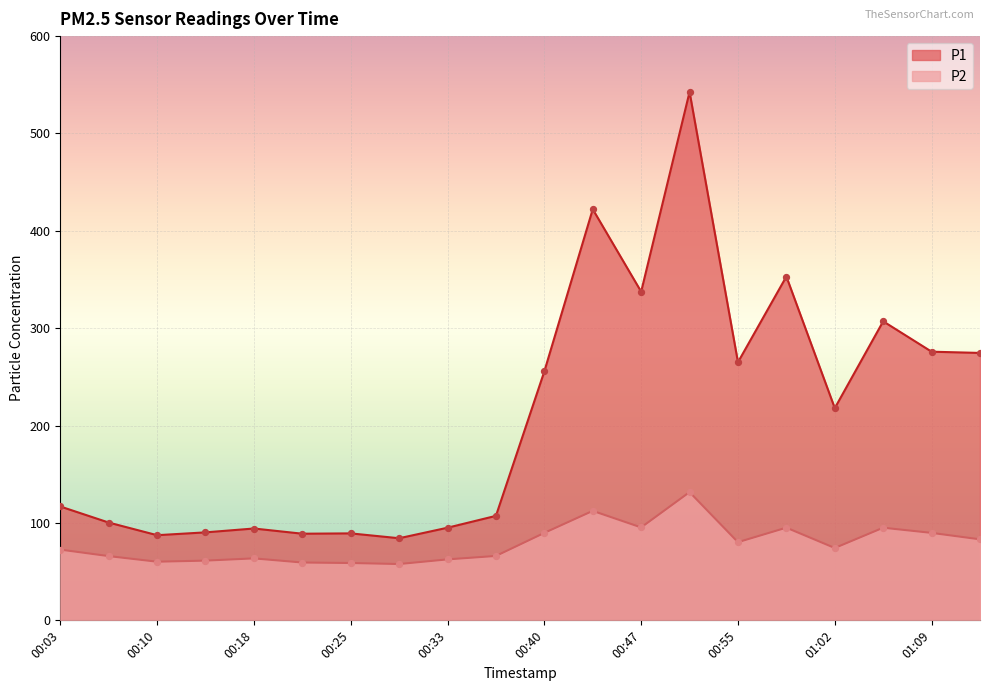

At how many categories does at least one series exceed 445?

1